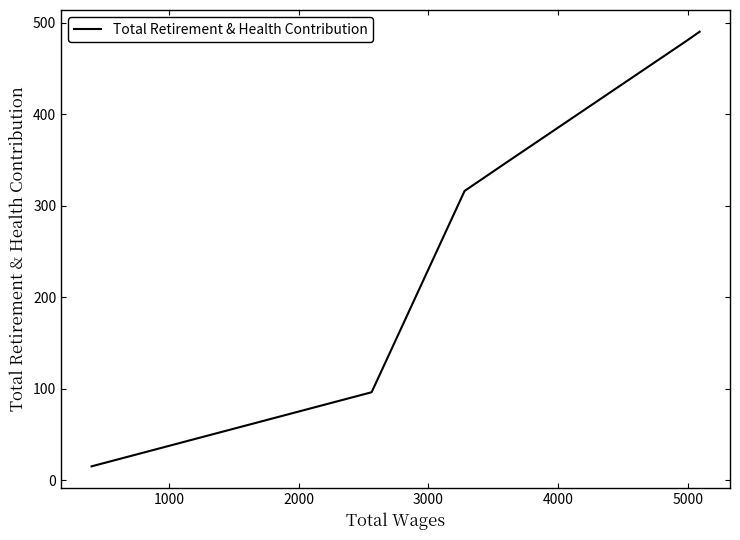

What is the average value?

290